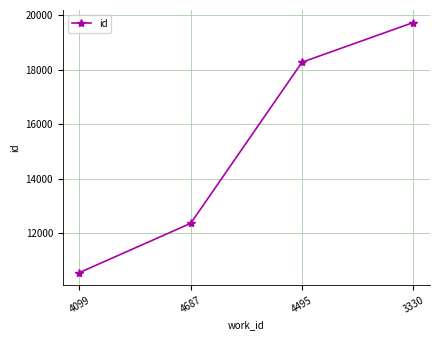

What is the sum of the values at 3330 and 4495?

38010